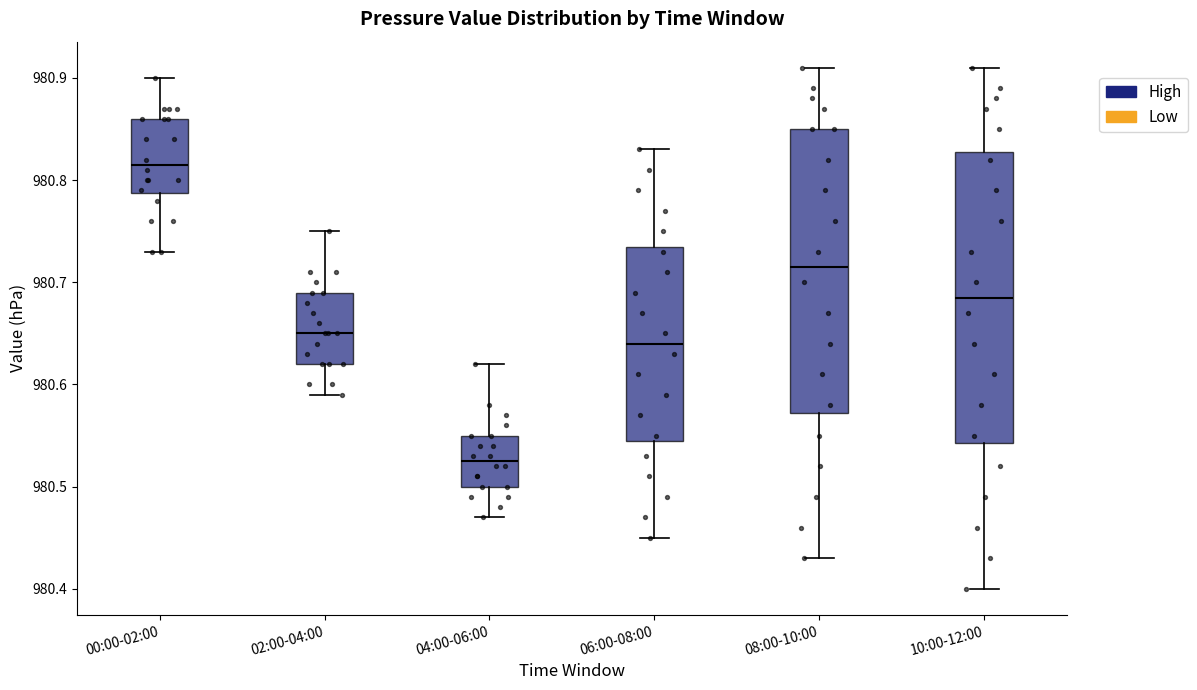

Reading left to right, transcribe this box plot: for each box, give where its median line is, the range the box spans, and where its two whiskers end, as read against the y-axis. The values are not printed on the chart, so give them approximately, as read against the axis.

00:00-02:00: median 980.82, box 980.79 to 980.86, whiskers 980.73 to 980.90
02:00-04:00: median 980.65, box 980.62 to 980.69, whiskers 980.59 to 980.75
04:00-06:00: median 980.53, box 980.50 to 980.55, whiskers 980.47 to 980.62
06:00-08:00: median 980.64, box 980.55 to 980.74, whiskers 980.45 to 980.83
08:00-10:00: median 980.72, box 980.57 to 980.85, whiskers 980.43 to 980.91
10:00-12:00: median 980.69, box 980.54 to 980.83, whiskers 980.40 to 980.91